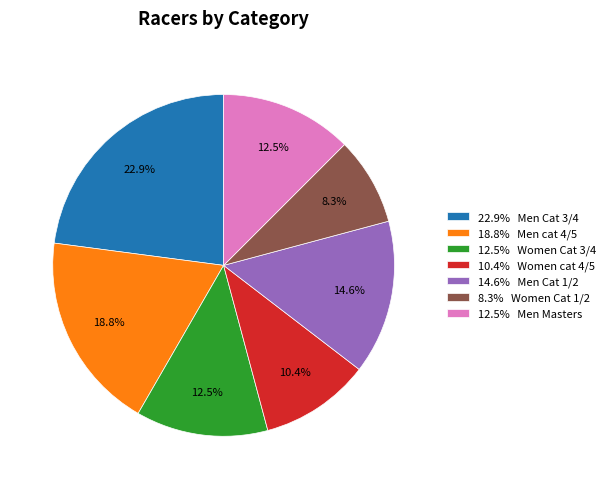

What percentage do 22.9% Men Cat 3/4 and 8.3% Women Cat 1/2 together represent?

31.2%